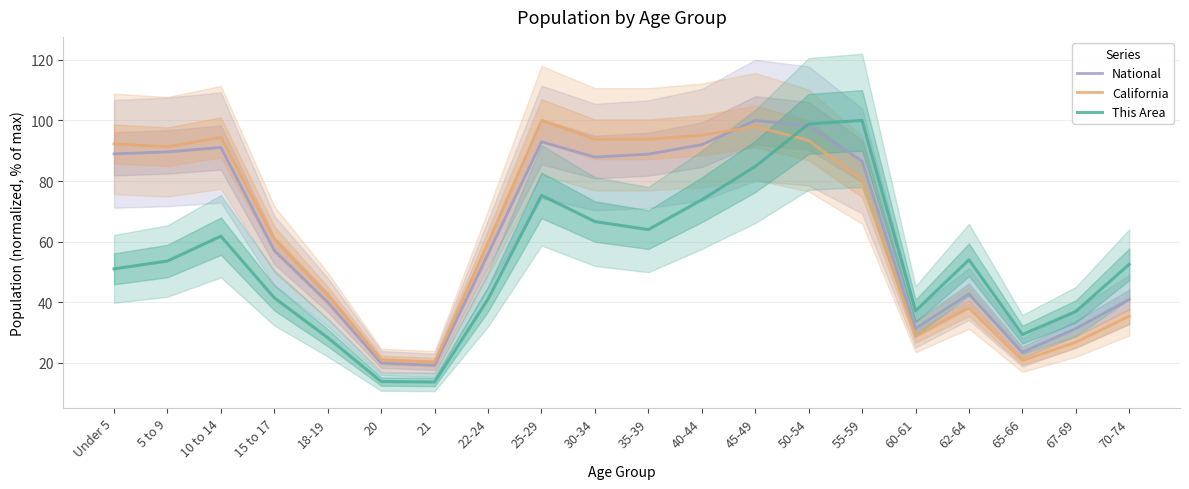

True or false: California has a value of 79.8 at 15 to 17.

False